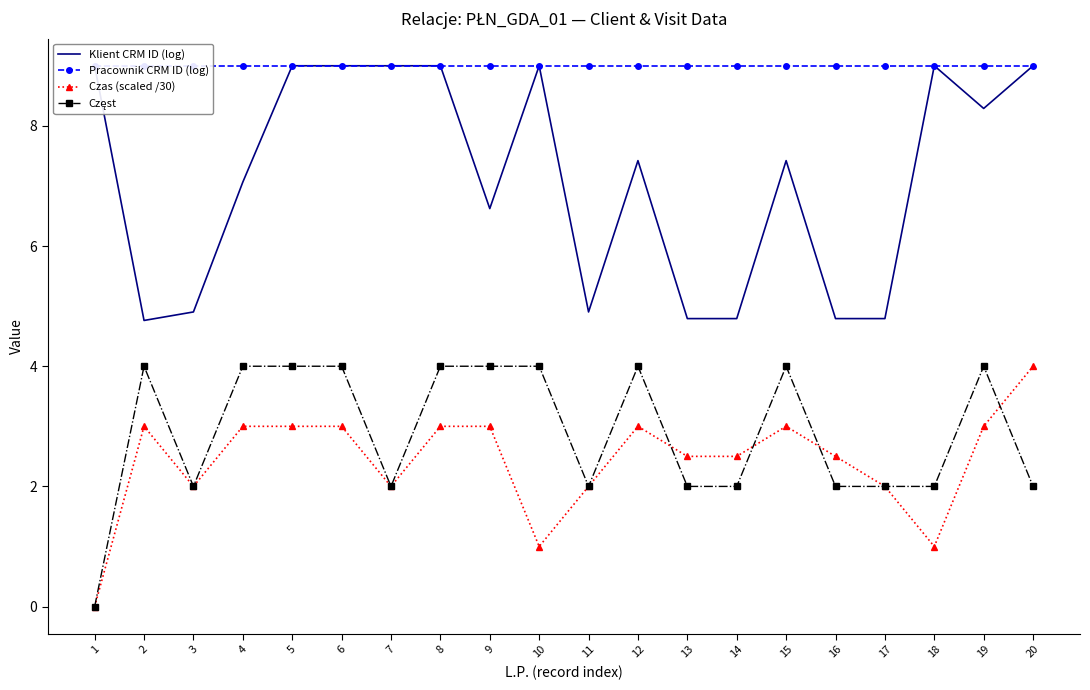

How many categories are shown in the chart?

20